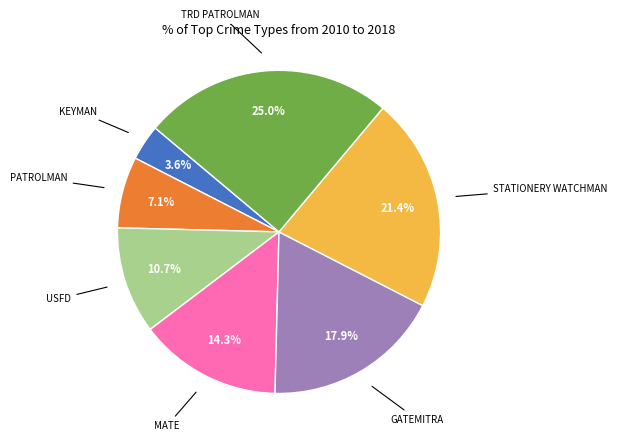

Which category has the smallest portion of the pie?

KEYMAN